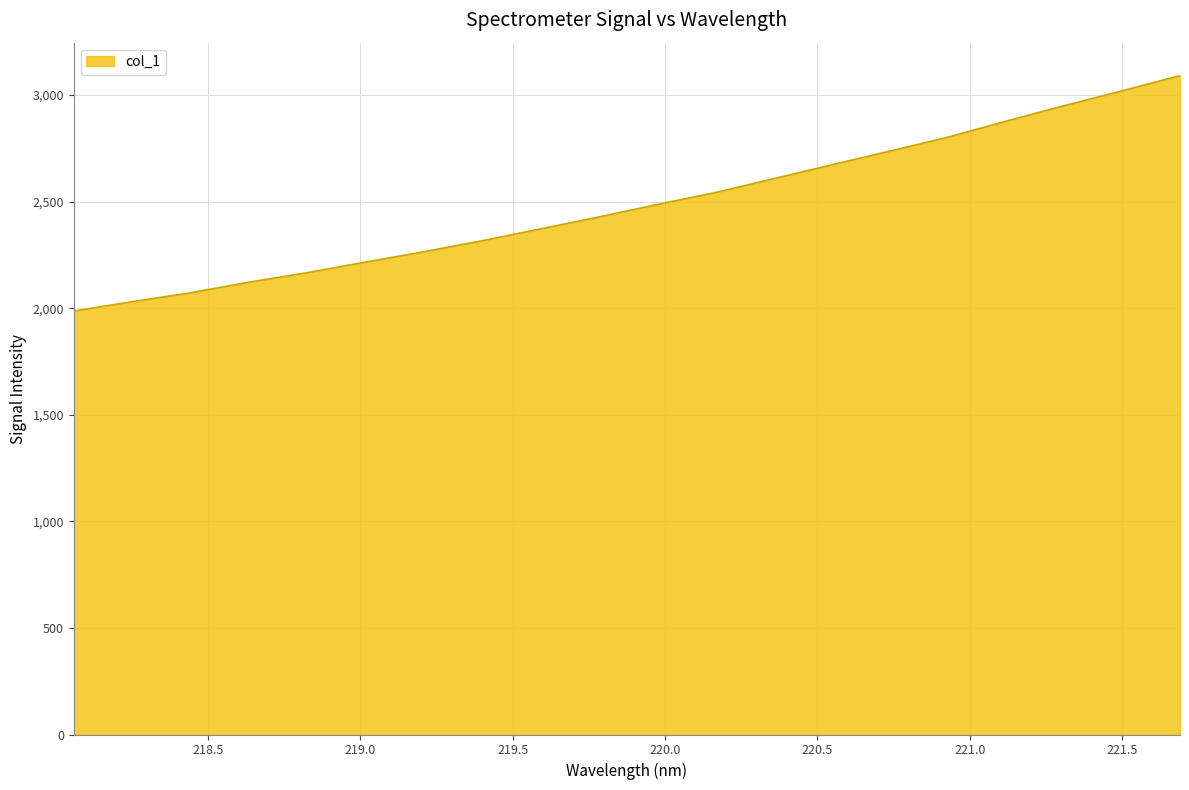

What is the difference between the maximum and minimum values?

1104.7